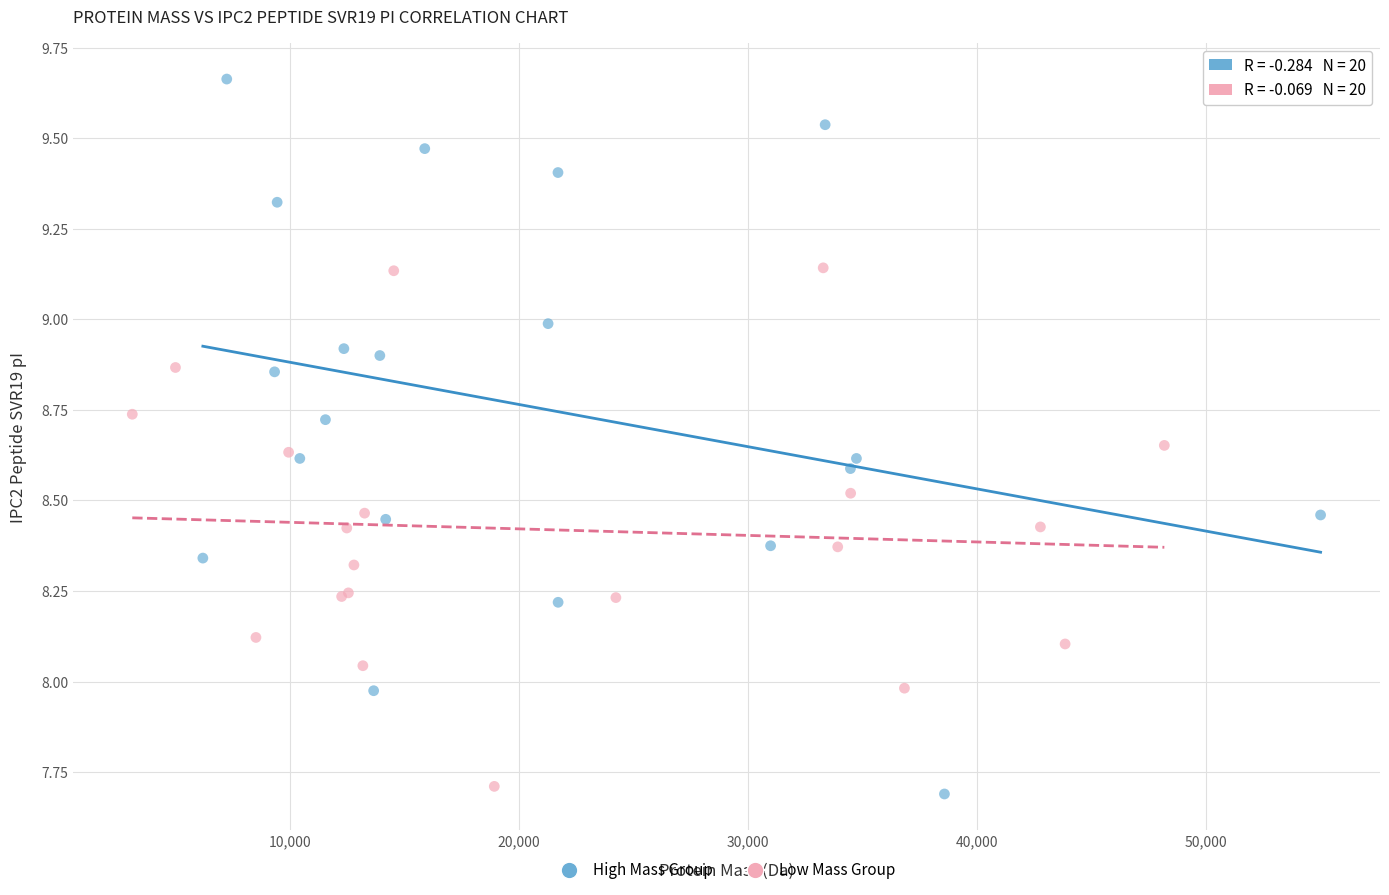

Which series contains the highest Y value?

High Mass Group